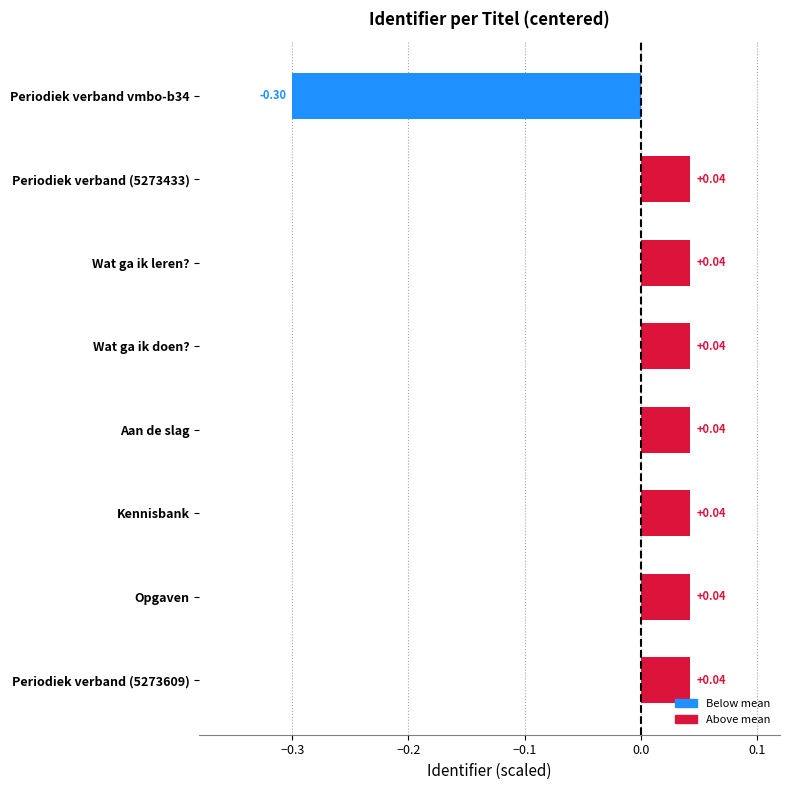

How many data points does each series have?

8